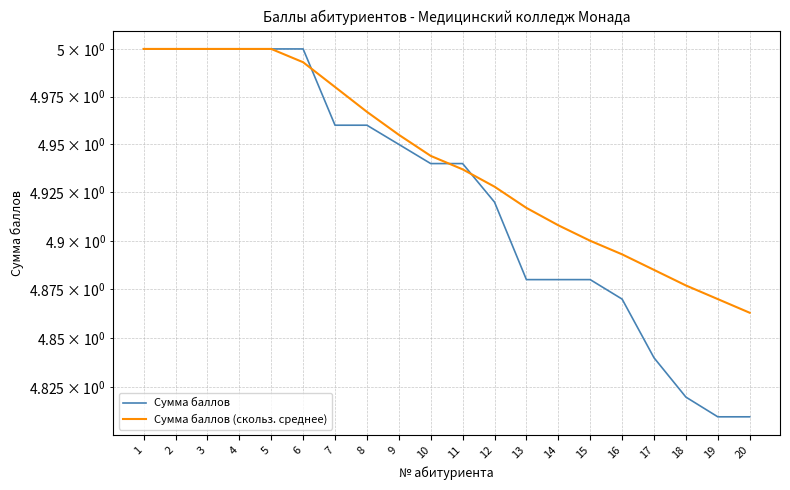

What is the highest value of the Сумма баллов series?

5.0